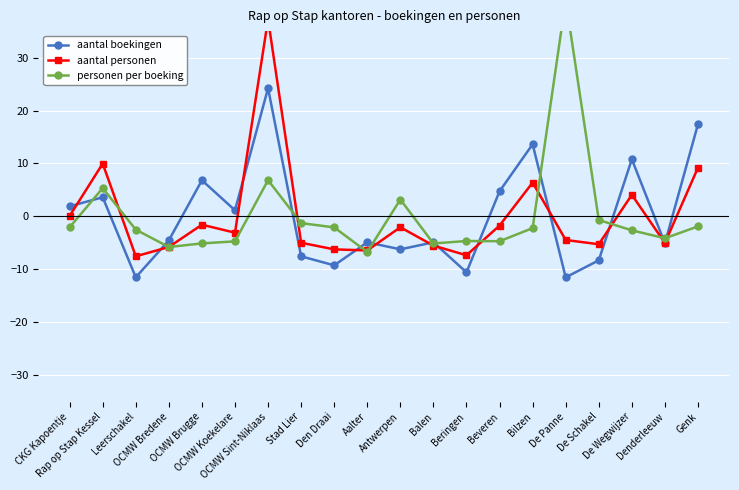

How many categories are shown in the chart?

20